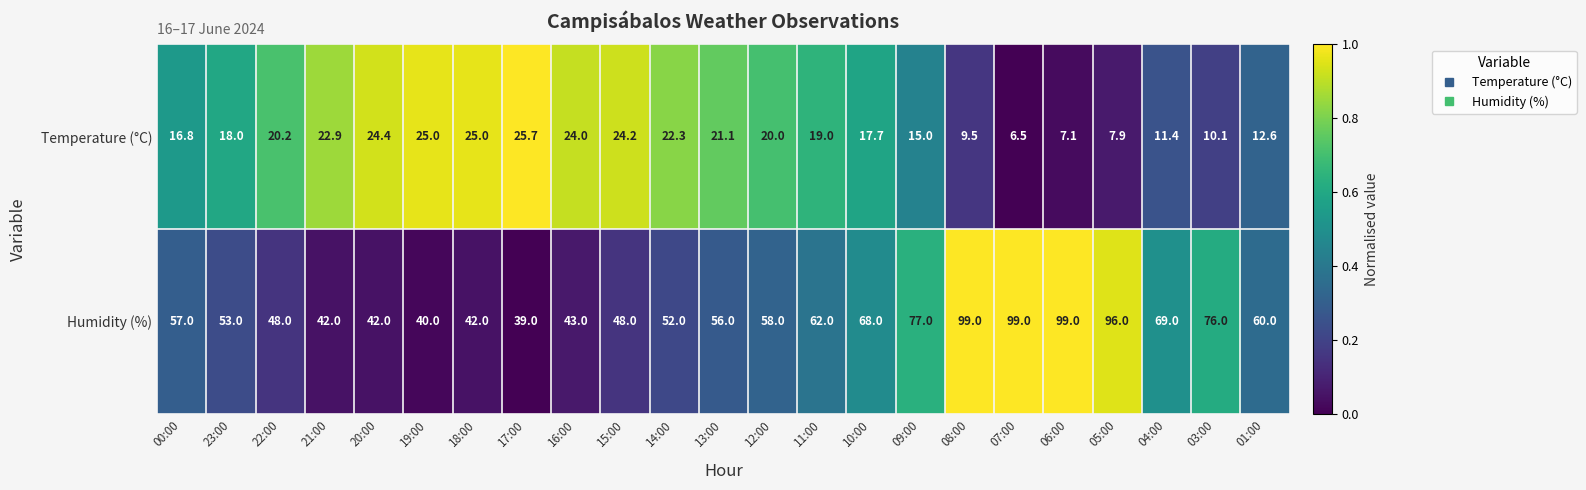

At which label does Temperature (°C) first exceed 19?

22:00